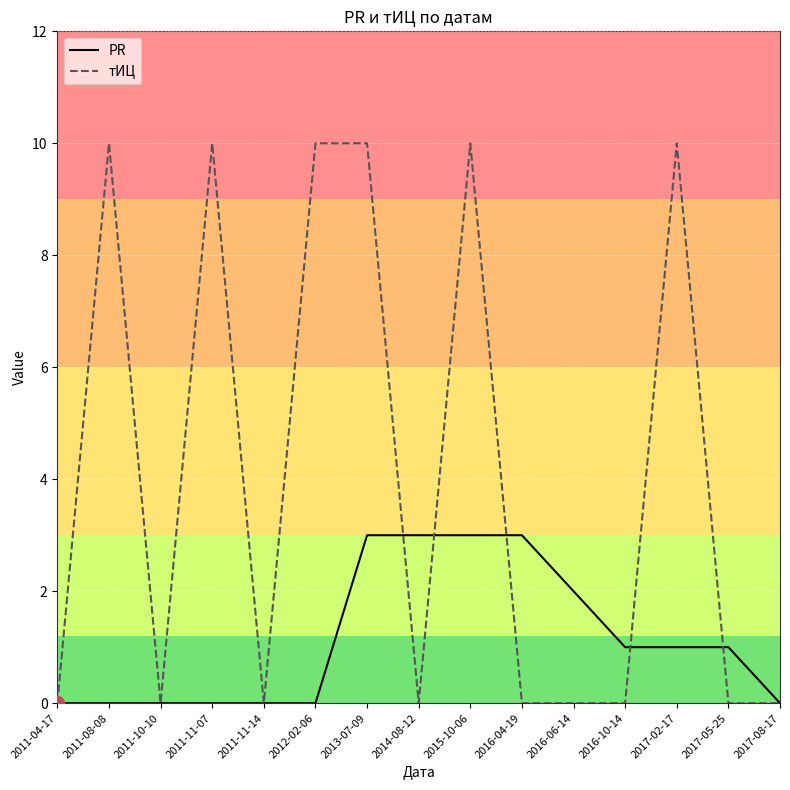

What position from the right is 2013-07-09?

9